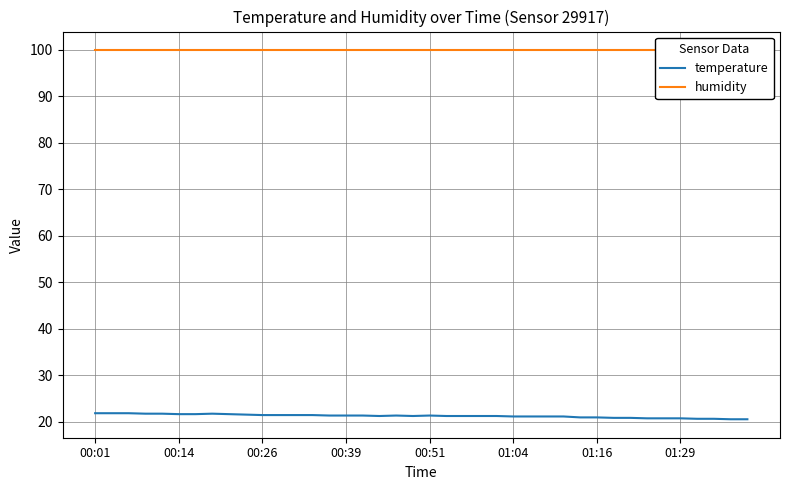

True or false: temperature has a value of 21.3 at 00:51.

True